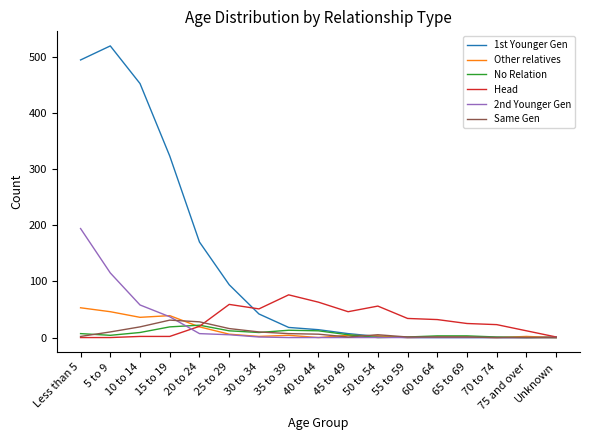

The value of Other relatives at 70 to 74 is 0. True or false?

True